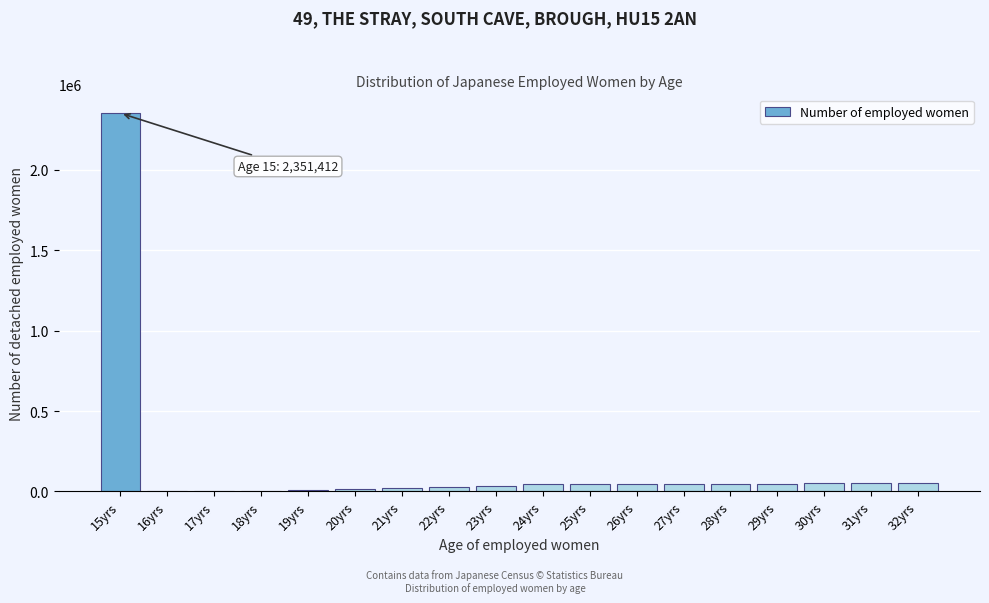

What is the sum of all values?

2901375